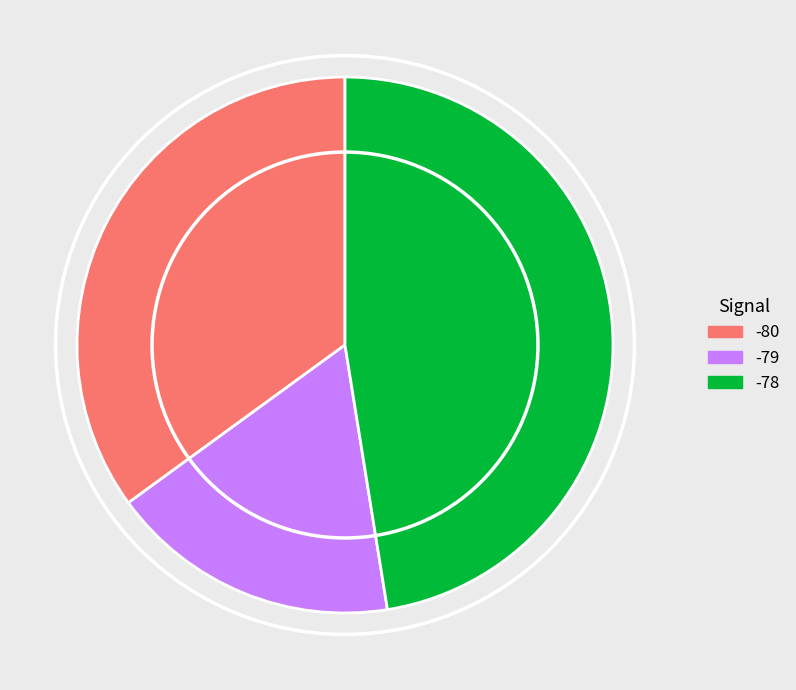

Approximately how many times larger is the value at -80 compared to -79?

2.0